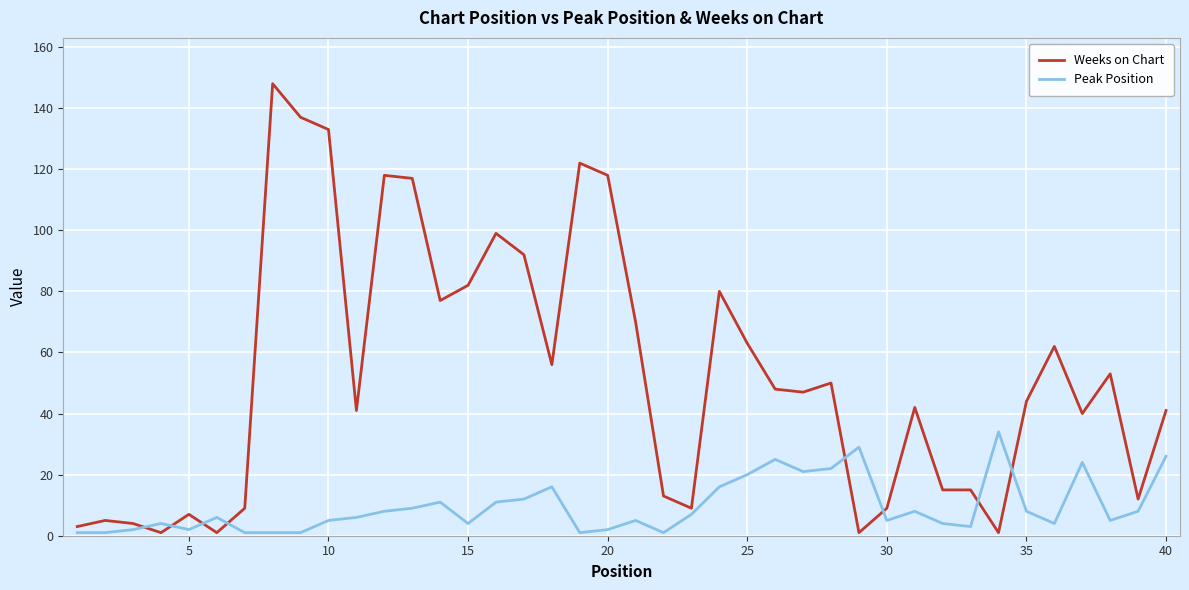

List the series in order of their peak value, highest first.

Weeks on Chart, Peak Position